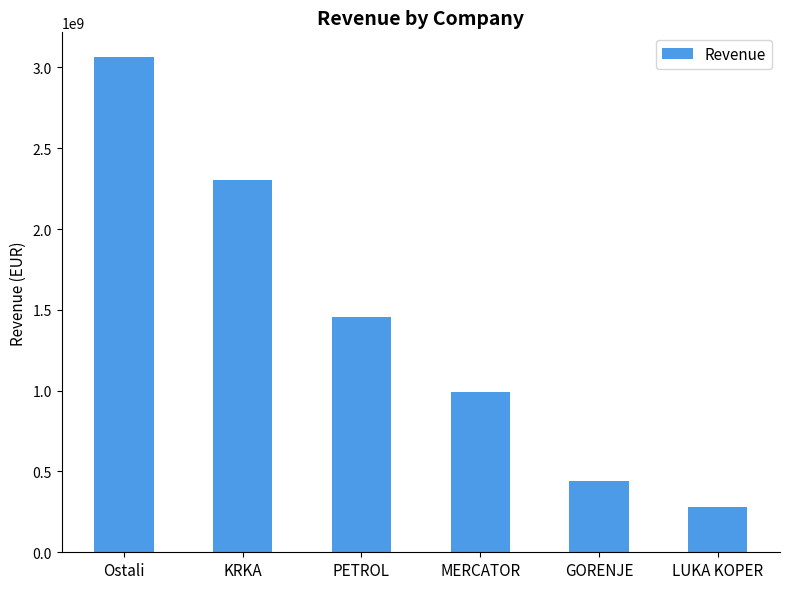

What is the maximum value shown in the chart?

3063818566.7